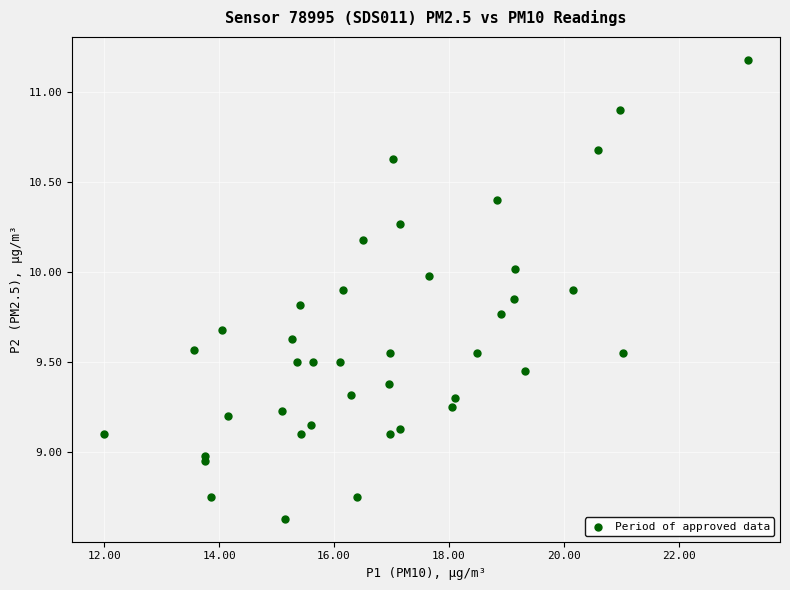

What is the range of X values (max minus min)?

11.2